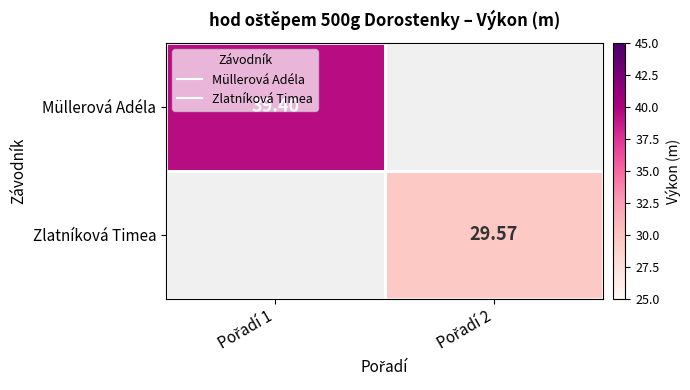

Which category has the lowest value in the Müllerová Adéla series?

Pořadí 1